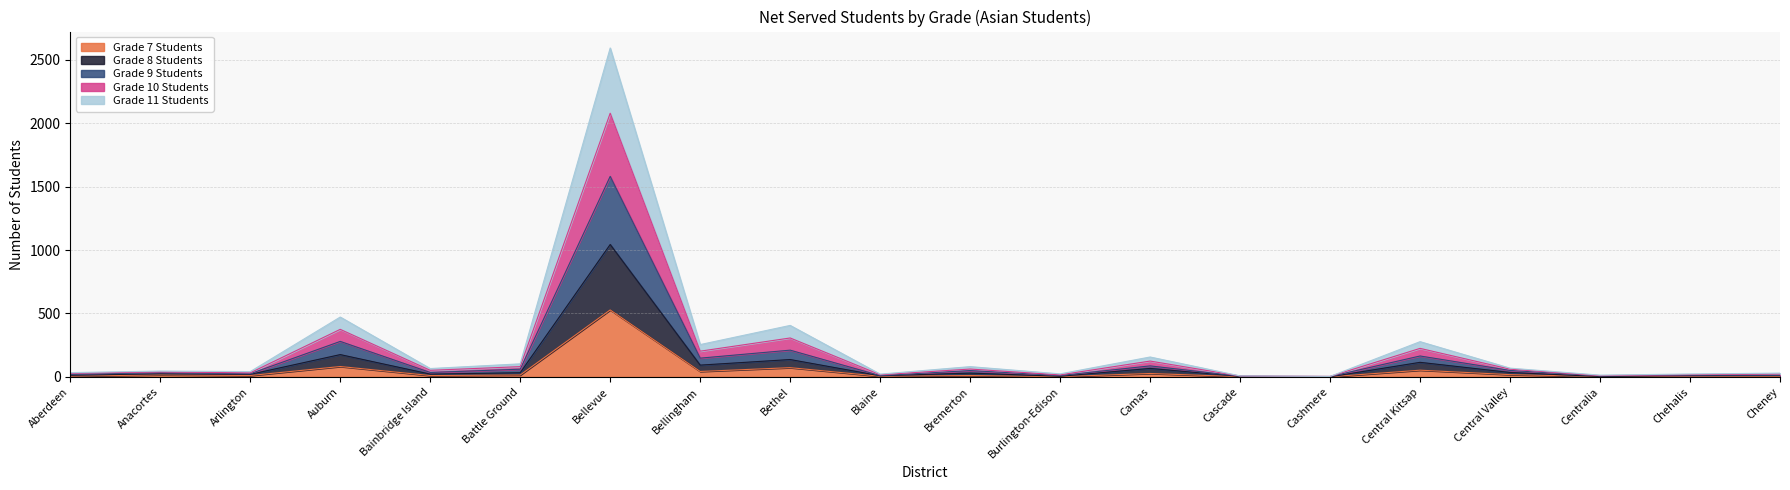

How many series are shown in this chart?

5